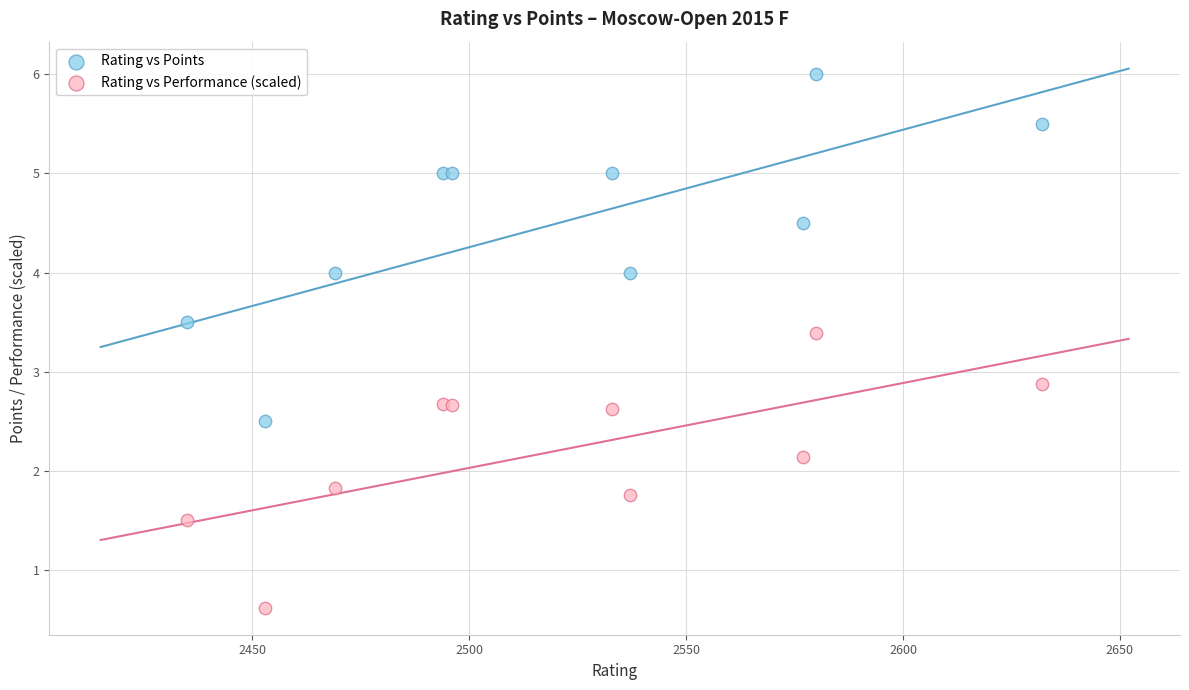

What are all the series names shown in the legend?

Rating vs Points, Rating vs Performance (scaled)